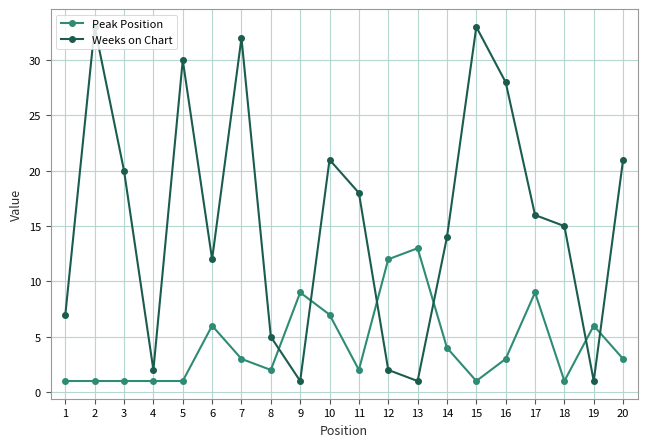

What is the smallest value displayed?

1